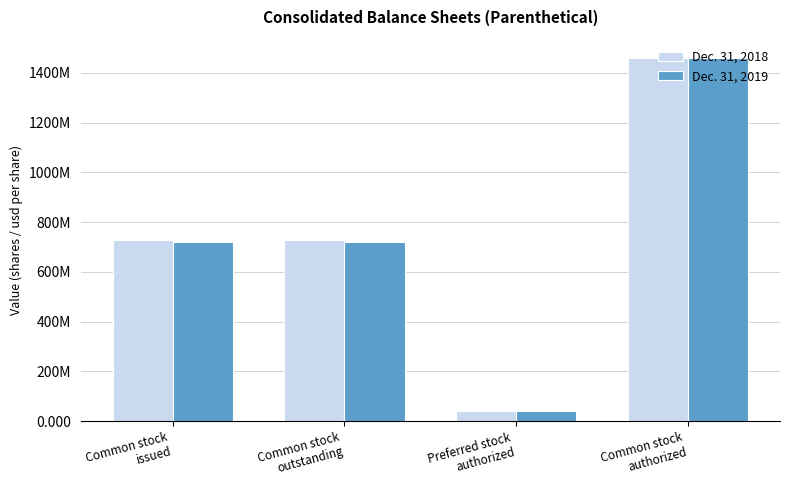

Does the chart contain any negative values?

No